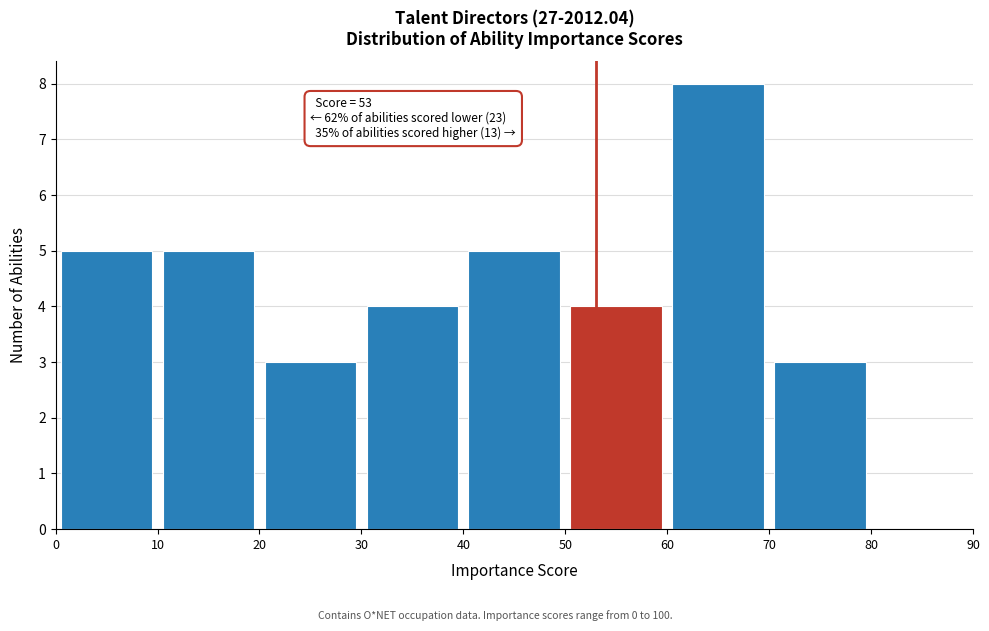

Over which range of the x-axis is the bar tallest?

60 to 70